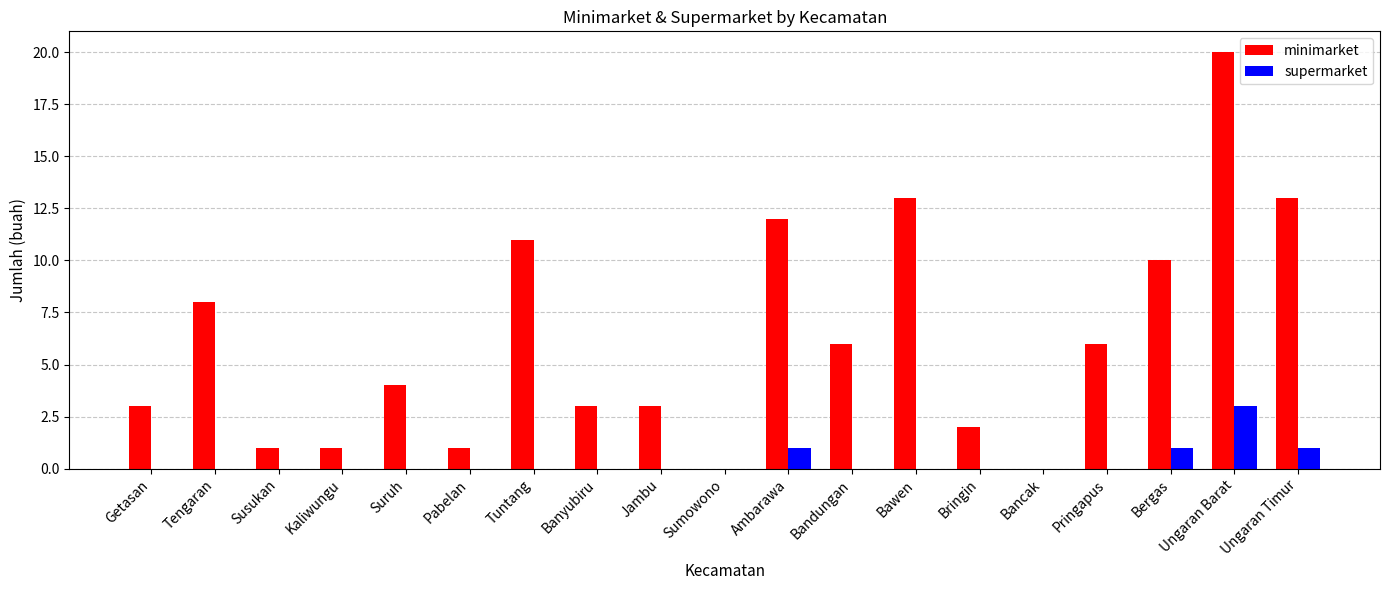

Count the number of categories in the chart.

19